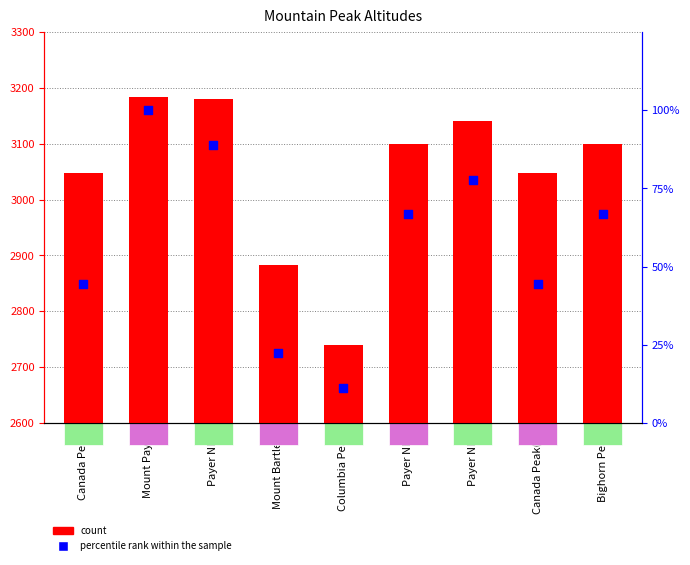

What is the total value across all series at Payer NE2?

3217.8